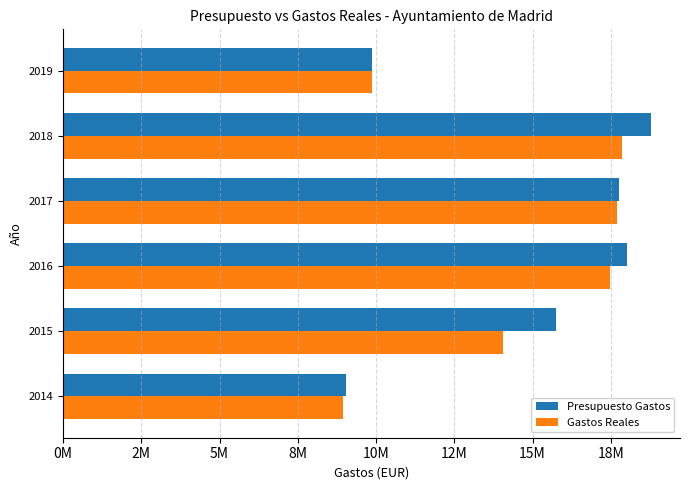

At how many categories does at least one series exceed 11085202?

4